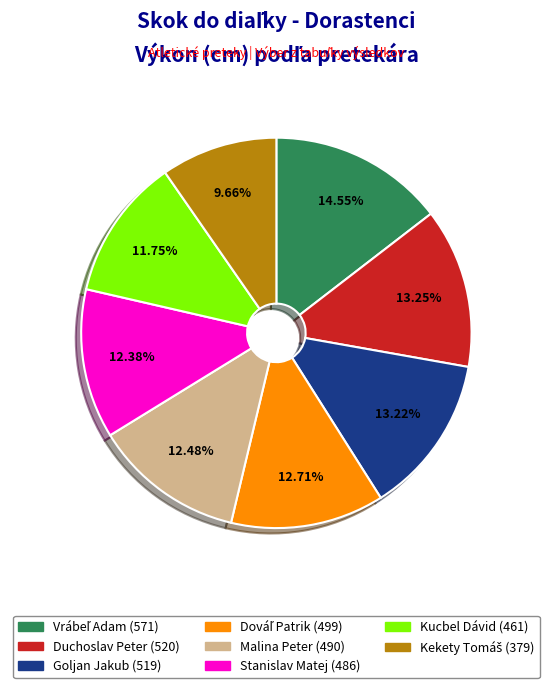

What percentage do Goljan Jakub and Stanislav Matej together represent?

25.6%